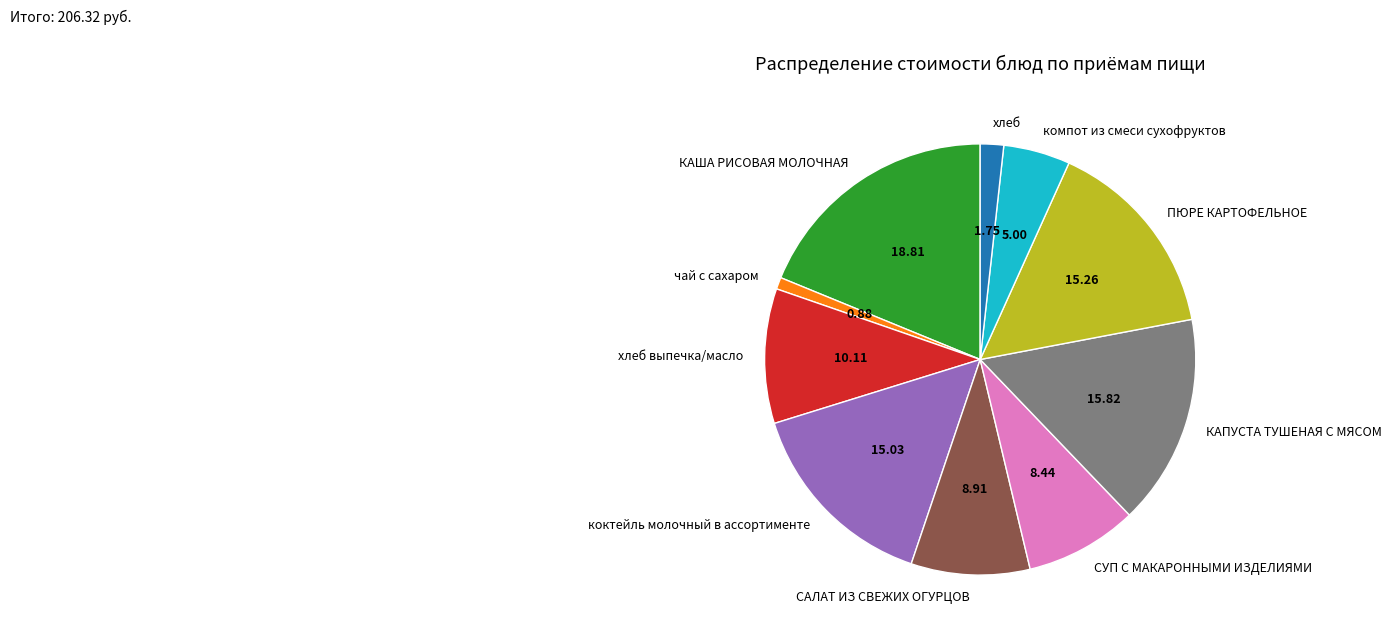

Between КАПУСТА ТУШЕНАЯ С МЯСОМ and компот из смеси сухофруктов, which is larger?

КАПУСТА ТУШЕНАЯ С МЯСОМ